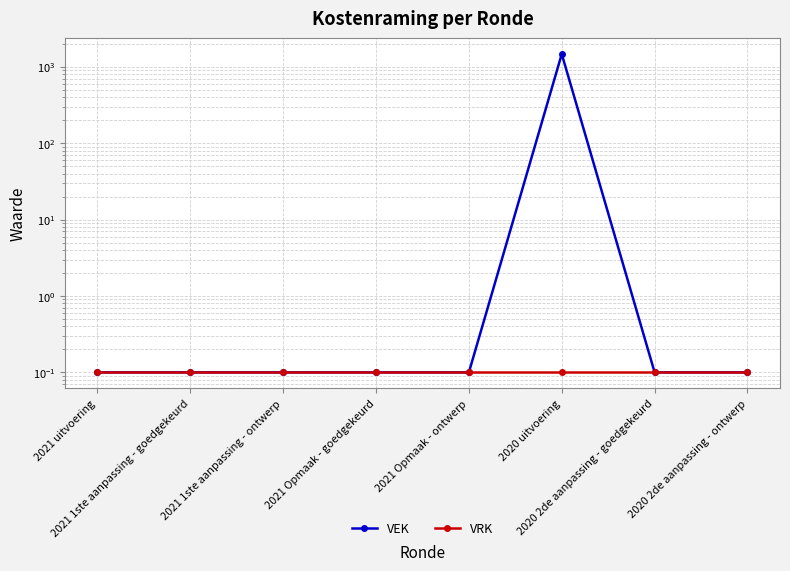

True or false: VEK and VRK cross at least once.

False